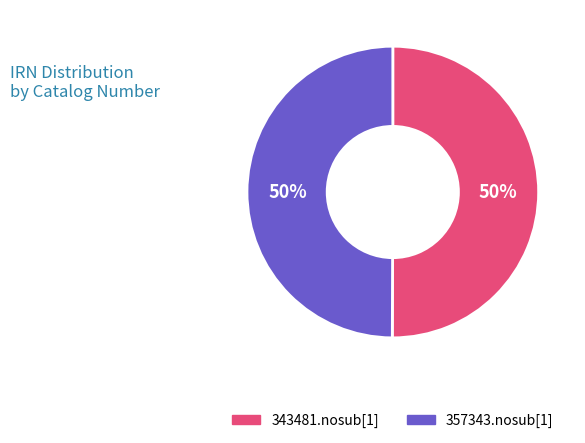

Do 343481.nosub[1] and 357343.nosub[1] together represent more than half of the pie?

Yes